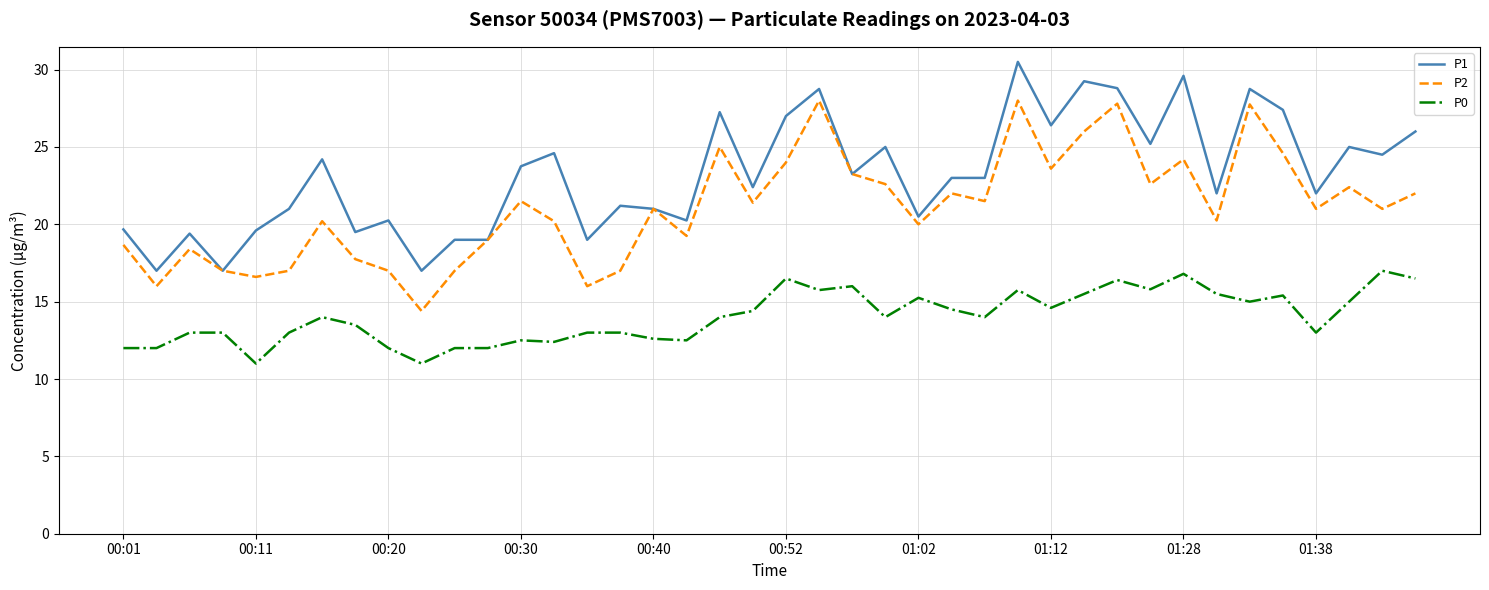

List the series in order of their overall mean, highest first.

P1, P2, P0